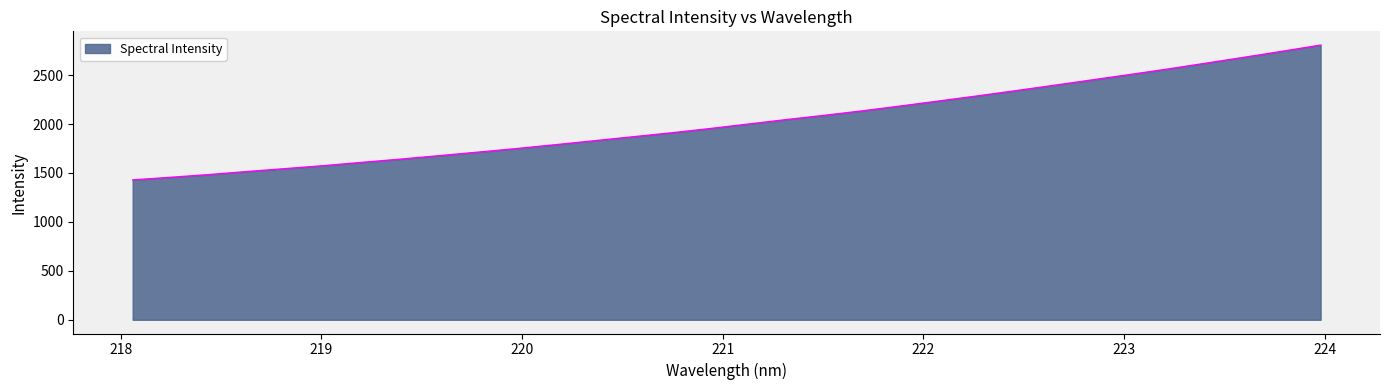

What is the greatest value displayed?

2806.9